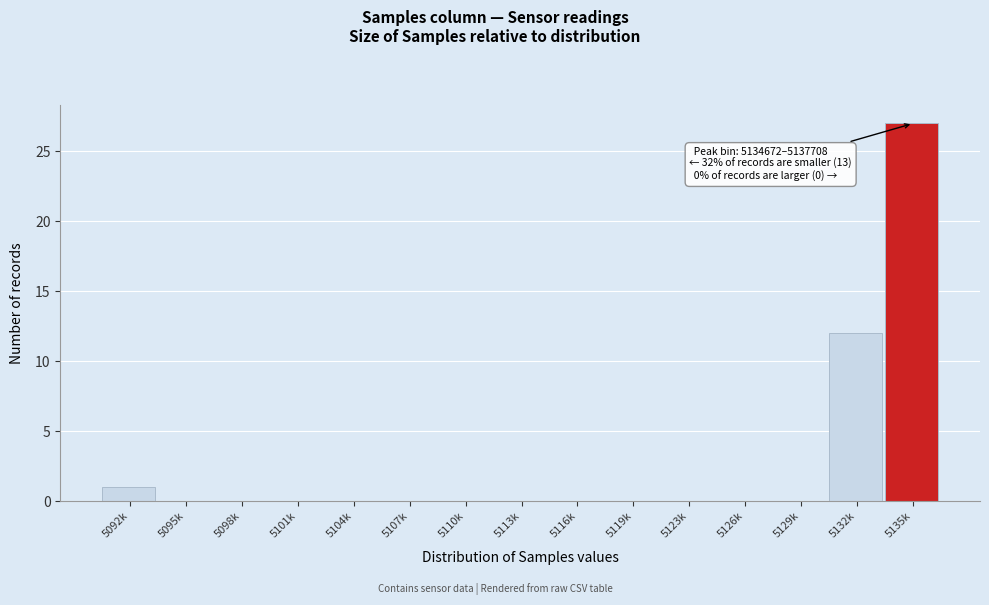

Reading right to left, list all the values displayed in this chart.

5135k=27	5132k=12	5129k=0	5126k=0	5123k=0	5119k=0	5116k=0	5113k=0	5110k=0	5107k=0	5104k=0	5101k=0	5098k=0	5095k=0	5092k=1